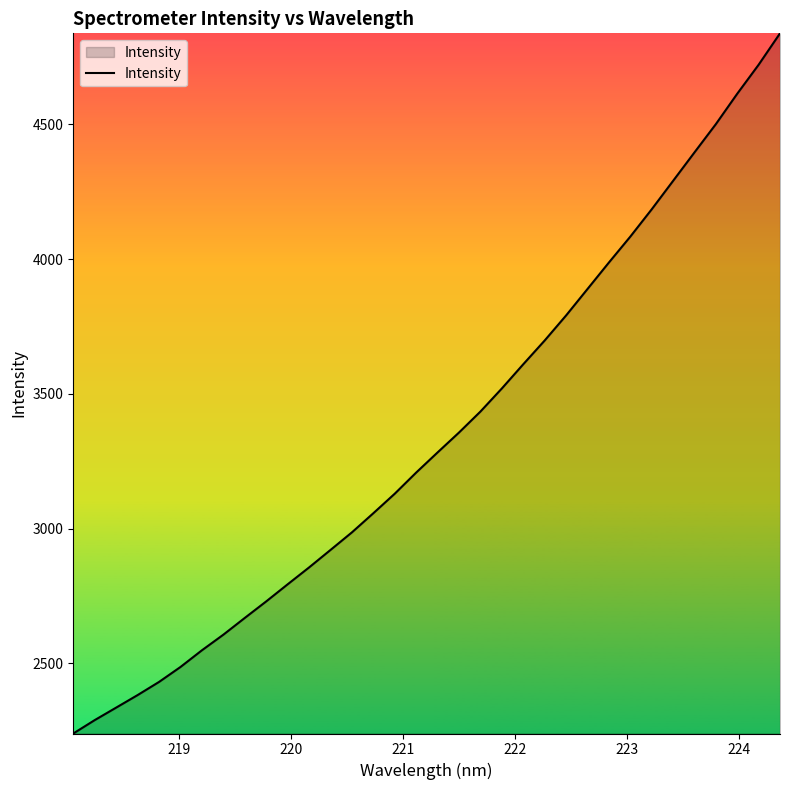

What is the difference between the maximum and minimum values?

2597.8